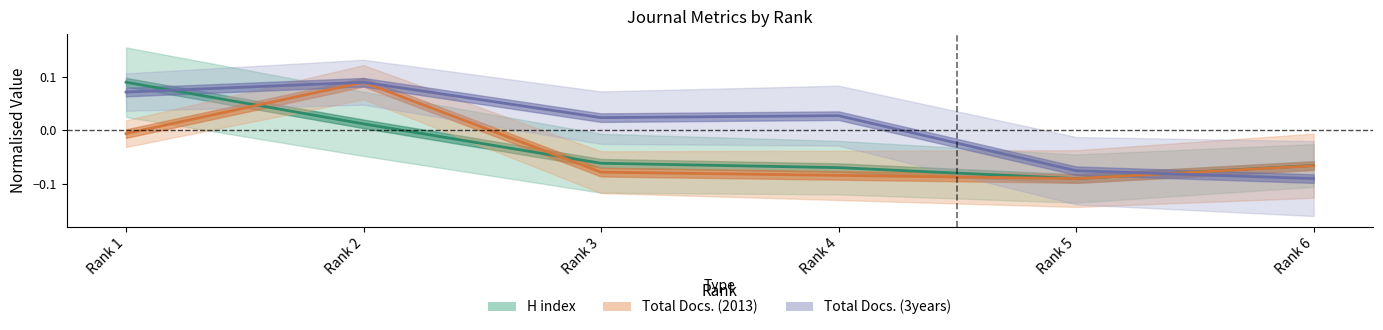

Reading left to right, what are all the values shown in this chart?

H index: 0.1	0.0	-0.1	-0.1	-0.1	-0.1
Total Docs. (2013): -0.0	0.1	-0.1	-0.1	-0.1	-0.1
Total Docs. (3years): 0.1	0.1	0.0	0.0	-0.1	-0.1